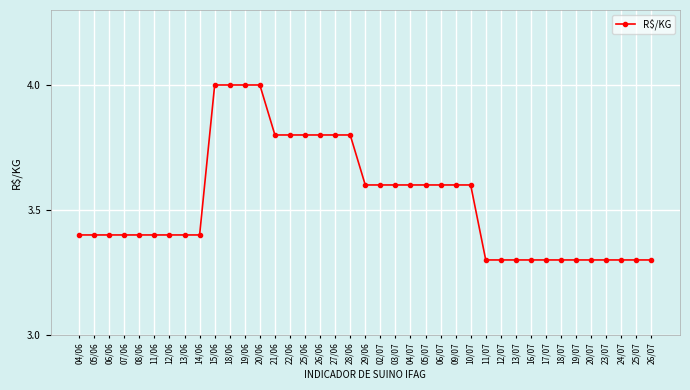

What is the difference between the maximum and second lowest values?

0.7